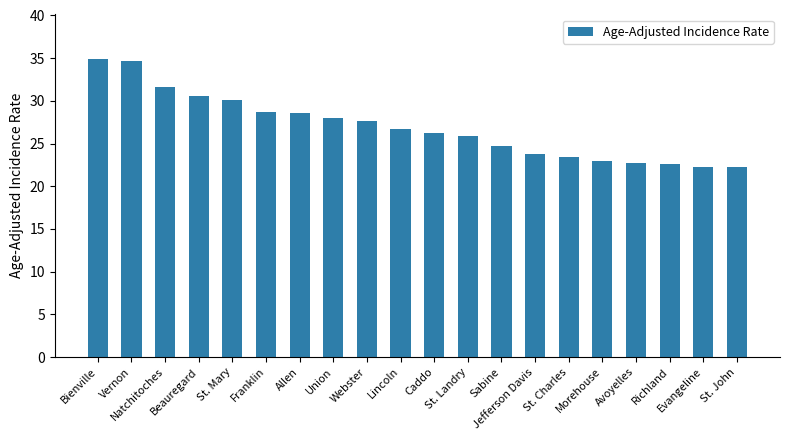

What is the maximum value shown in the chart?

34.9